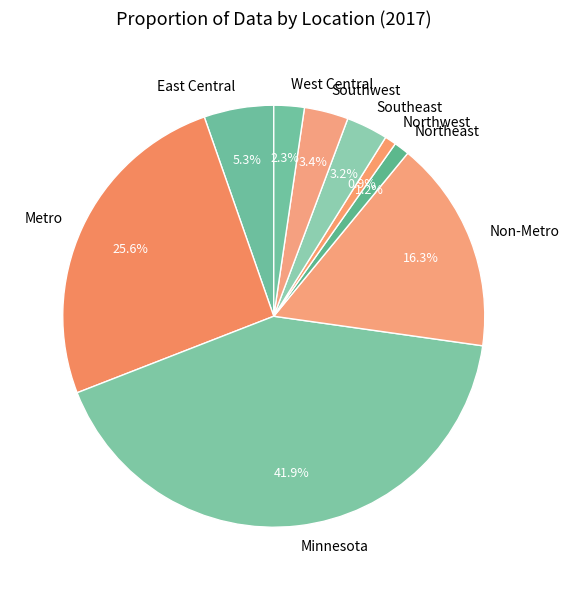

Is the sum of Northwest and Southwest greater than half?

No